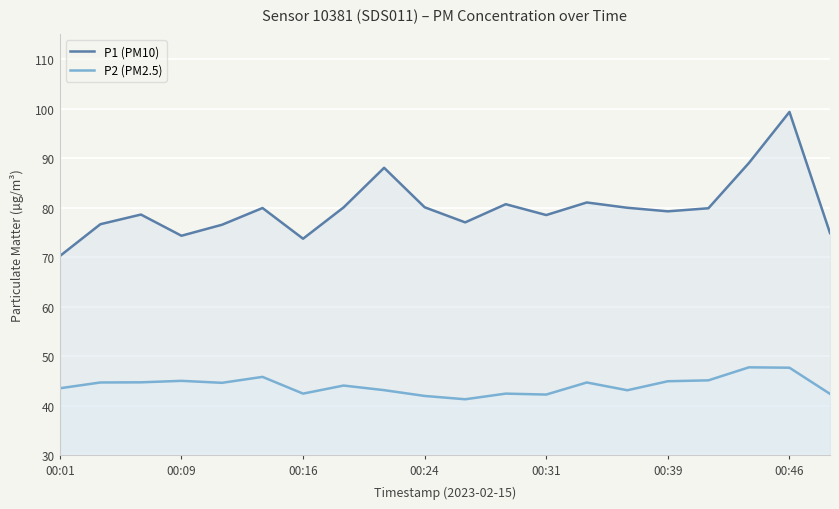

How many interior local peaks does the P1 (PM10) series have?

6